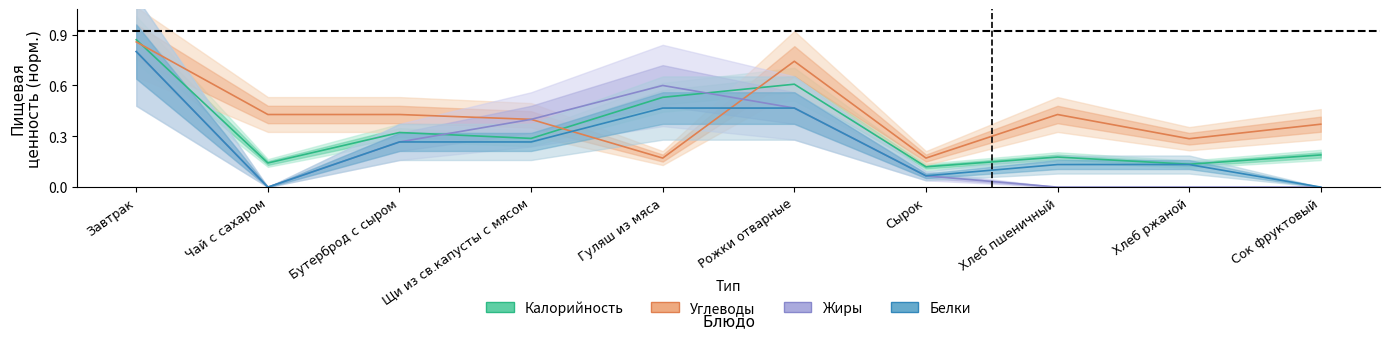

What are all the series names shown in the legend?

Калорийность, Белки, Жиры, Углеводы